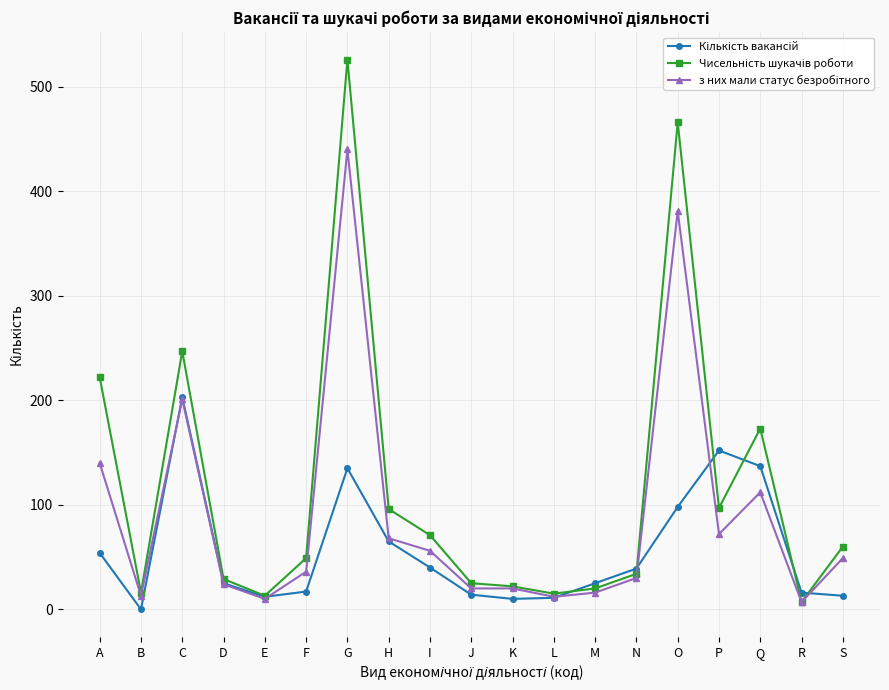

What is the difference between the highest and lowest values at F?

32